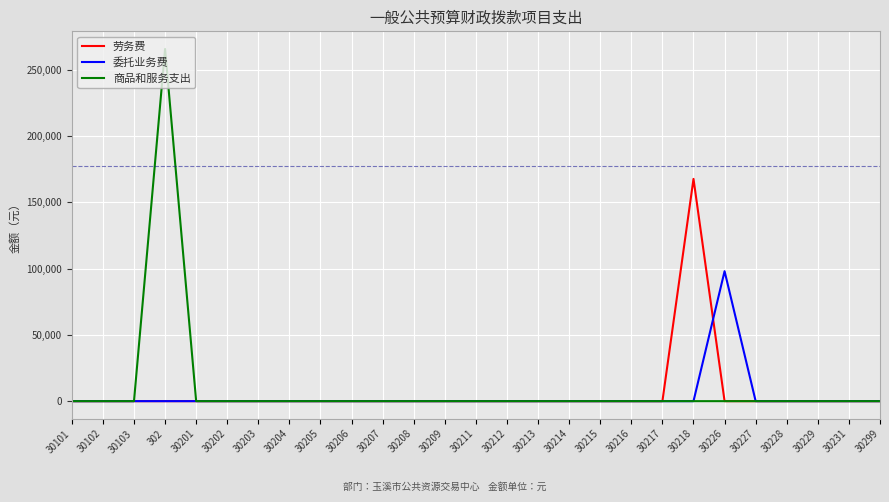

Rank the series by their maximum value, from highest to lowest.

商品和服务支出, 劳务费, 委托业务费